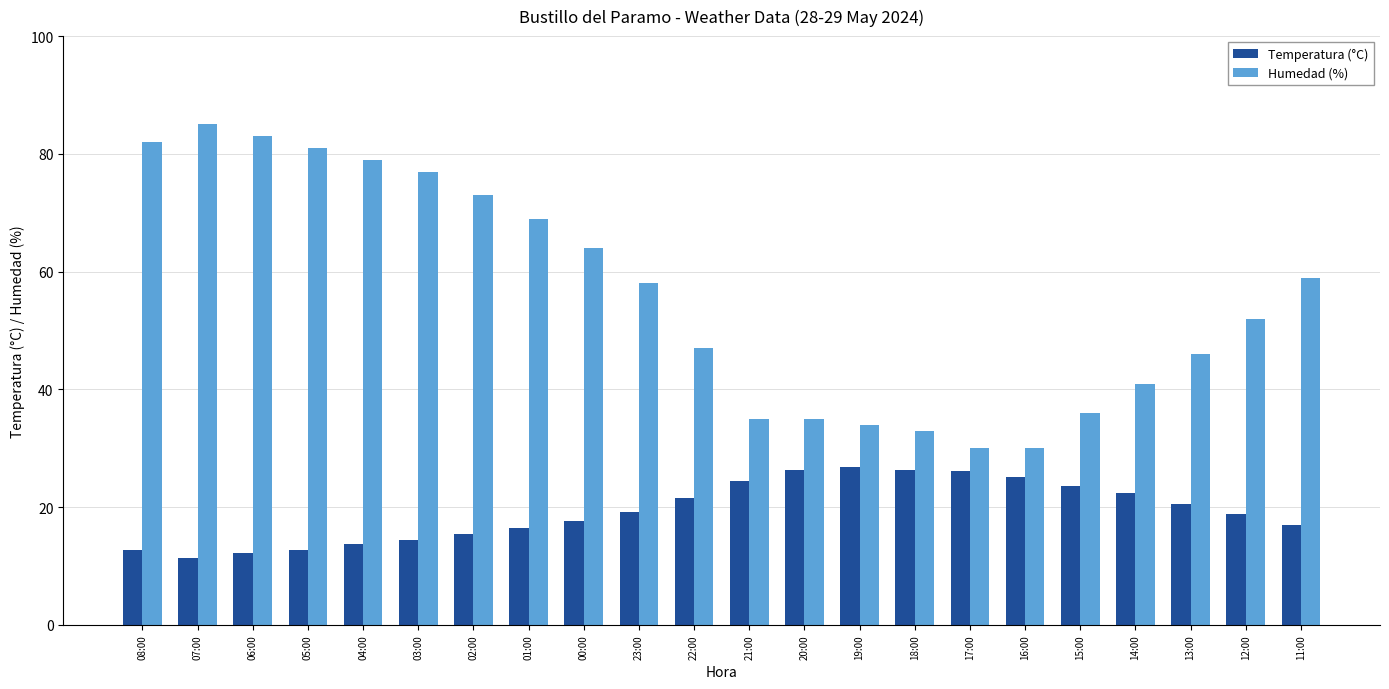

Rank the series at 03:00 from highest to lowest value.

Humedad (%), Temperatura (°C)